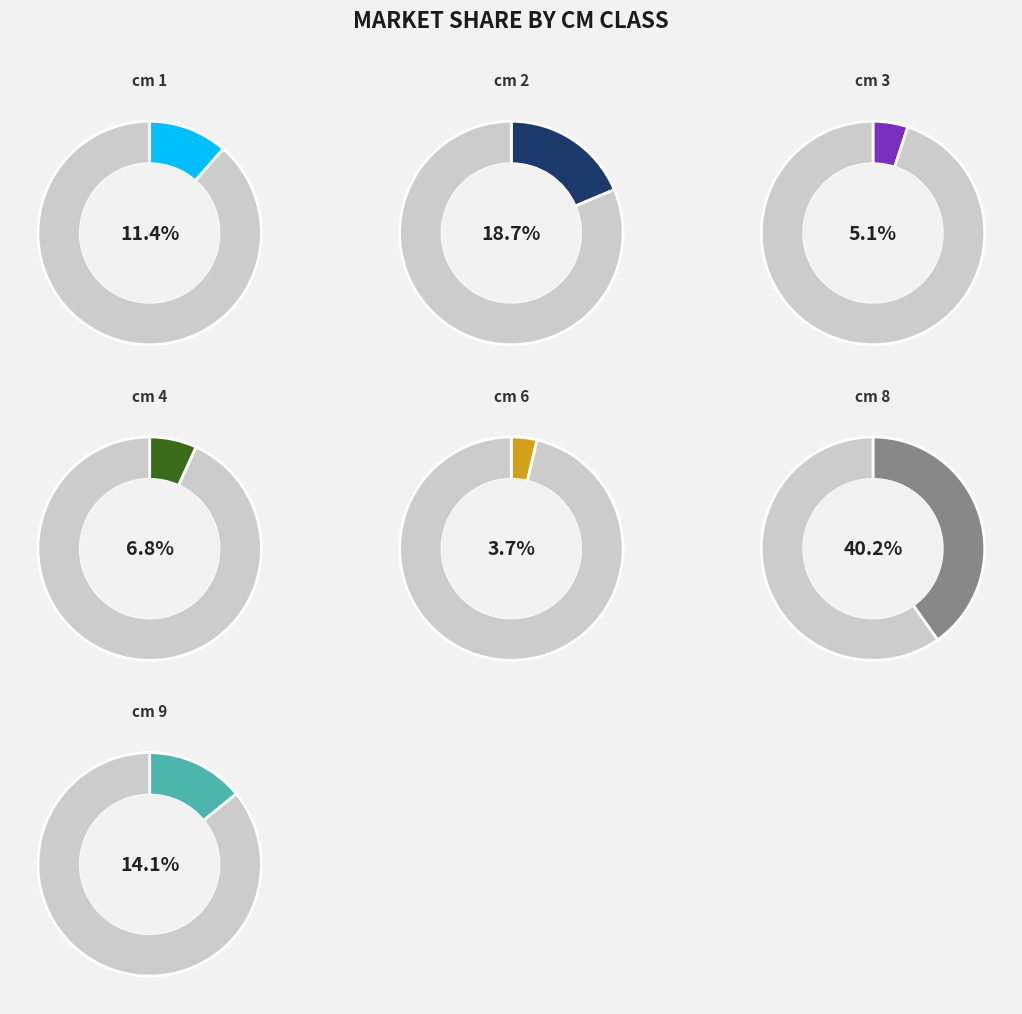

True or false: cm 9 accounts for 8% of the total.

False